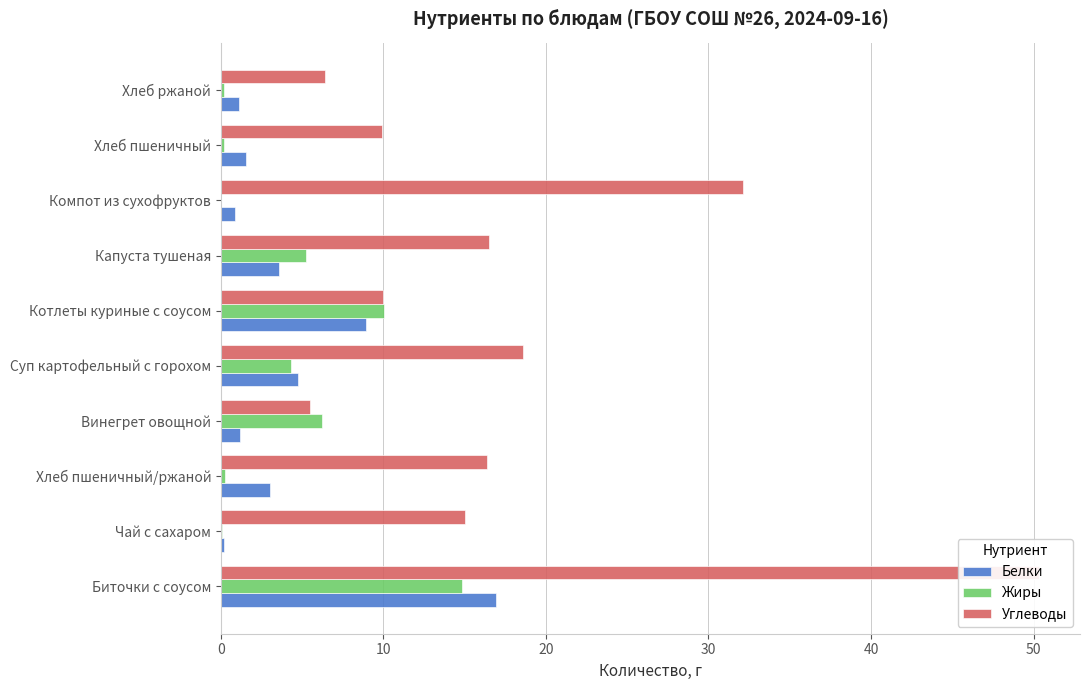

What is the maximum value shown in the chart?

50.3